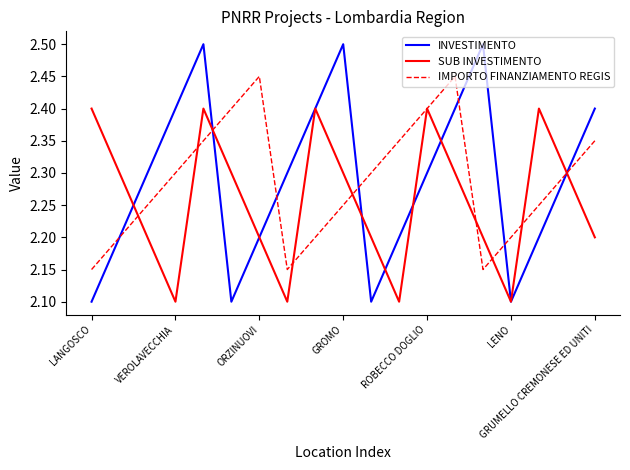

What is the maximum value shown in the chart?

2.5